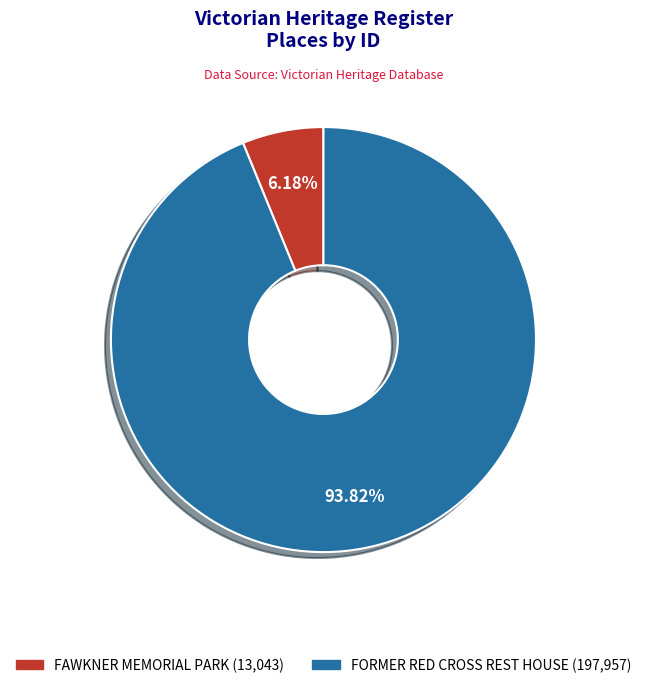

Approximately how many times larger is the value at FORMER RED CROSS REST HOUSE compared to FAWKNER MEMORIAL PARK?

15.2